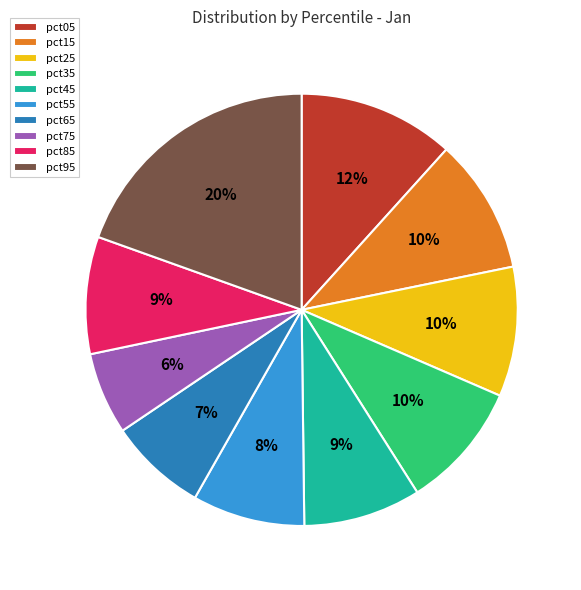

To the nearest percent, what portion does pct55 represent?

8%